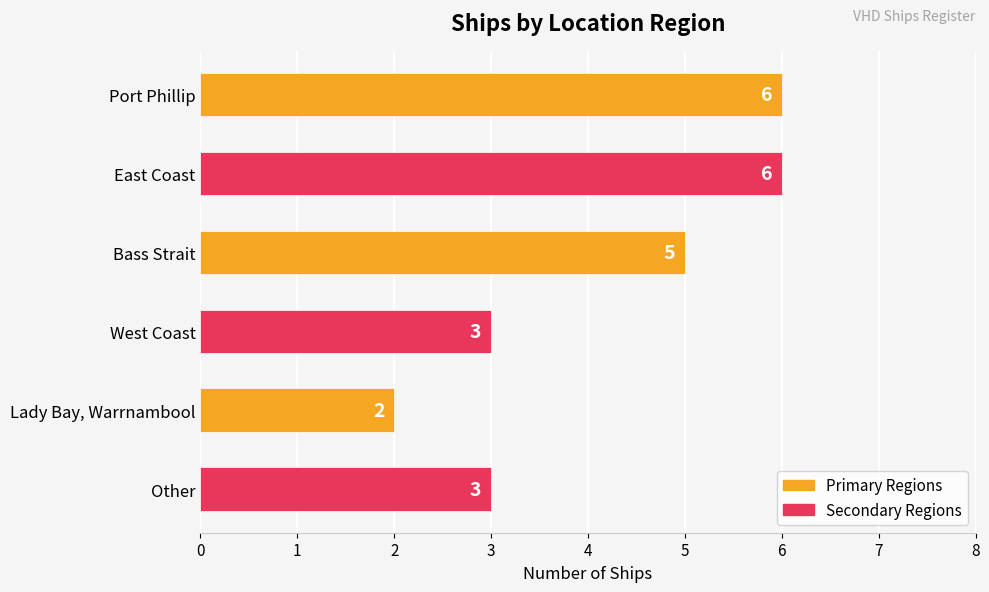

What is the average value?

4